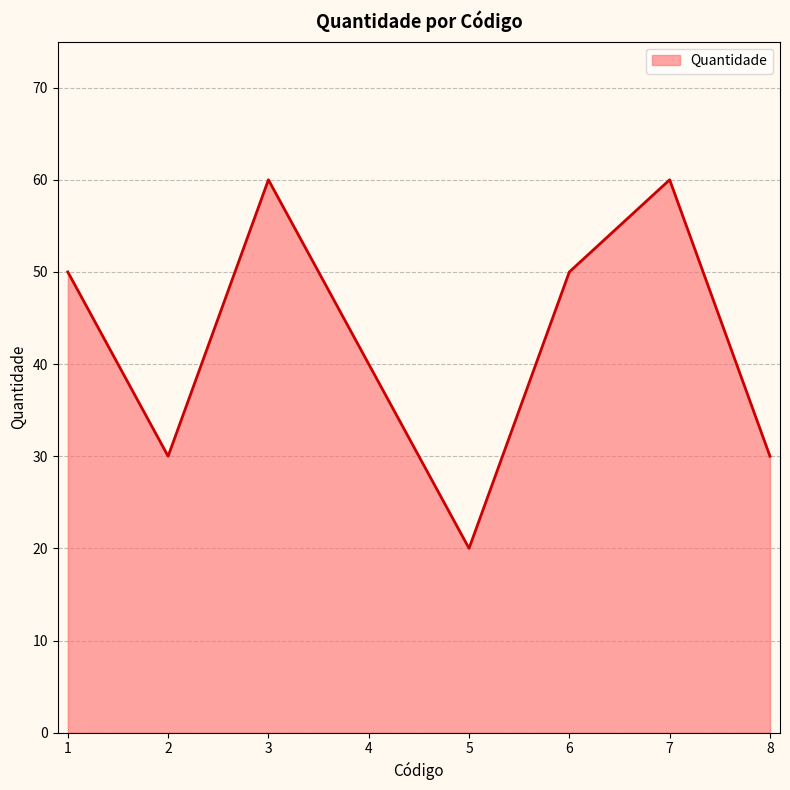

Reading right to left, list all the values displayed in this chart.

8=30	7=60	6=50	5=20	4=40	3=60	2=30	1=50